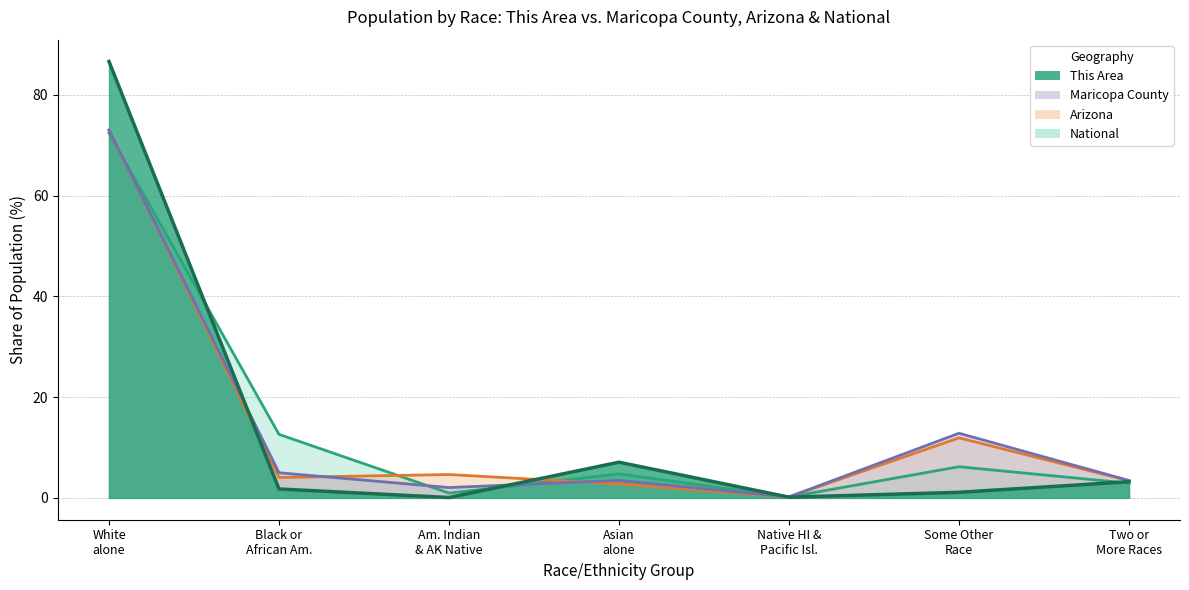

Which label corresponds to the smallest value in the chart?

Am. Indian & AK Native